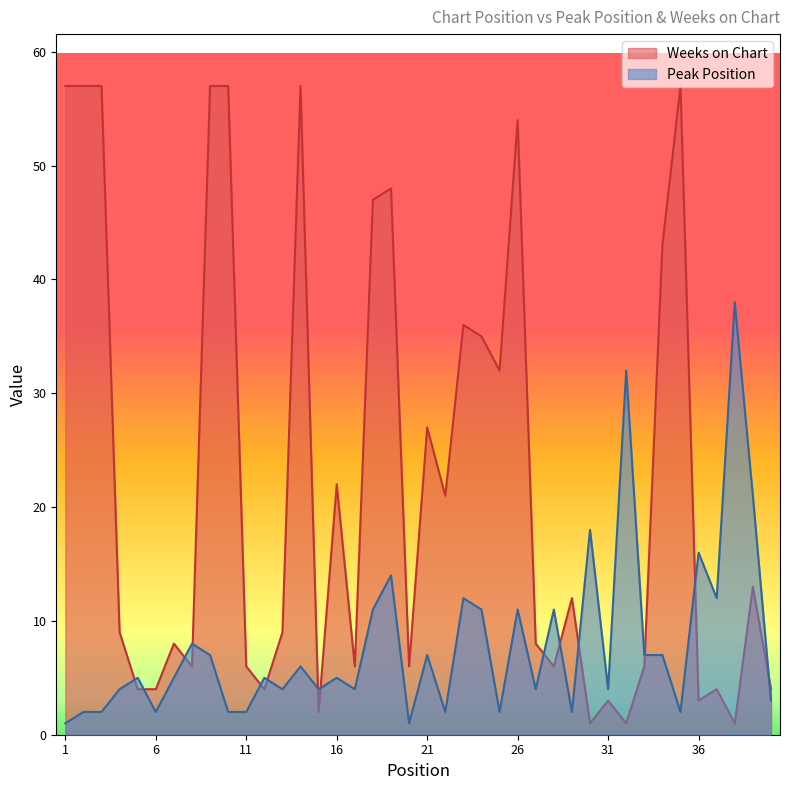

Reading left to right, extract all data points from this chart.

Peak Position: 1	2	2	4	5	2	5	8	7	2	2	5	4	6	4	5	4	11	14	1	7	2	12	11	2	11	4	11	2	18	4	32	7	7	2	16	12	38	21	3
Weeks on Chart: 57	57	57	9	4	4	8	6	57	57	6	4	9	57	2	22	6	47	48	6	27	21	36	35	32	54	8	6	12	1	3	1	6	43	57	3	4	1	13	4